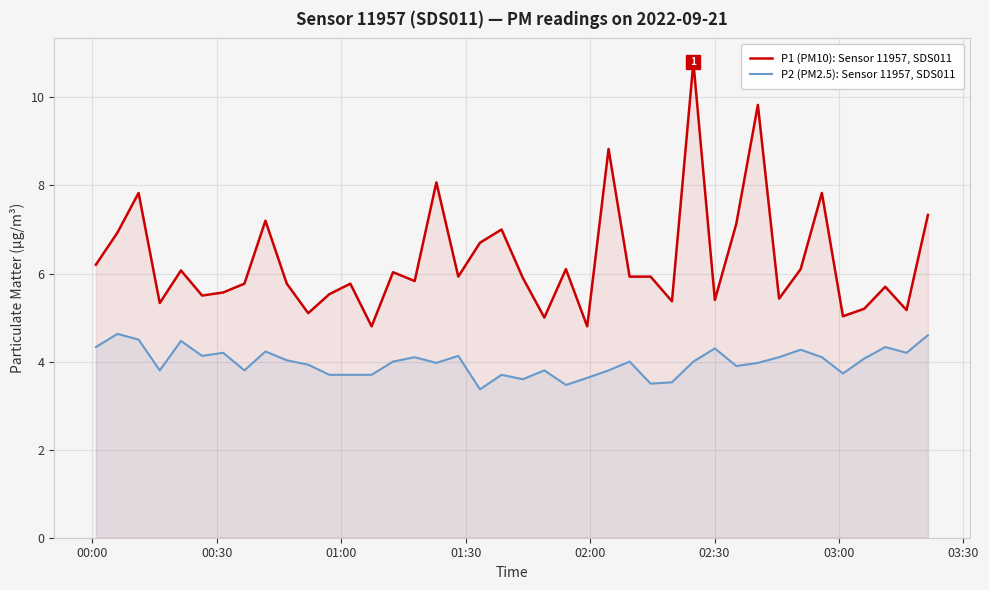

Reading left to right, extract all data points from this chart.

P1 (PM10): Sensor 11957, SDS011: 6.2	6.9	7.8	5.3	6.1	5.5	5.6	5.8	7.2	5.8	5.1	5.5	5.8	4.8	6.0	5.8	8.1	5.9	6.7	7.0	5.9	5.0	6.1	4.8	8.8	5.9	5.9	5.4	10.8	5.4	7.1	9.8	5.4	6.1	7.8	5.0	5.2	5.7	5.2	7.3
P2 (PM2.5): Sensor 11957, SDS011: 4.3	4.6	4.5	3.8	4.5	4.1	4.2	3.8	4.2	4.0	3.9	3.7	3.7	3.7	4.0	4.1	4.0	4.1	3.4	3.7	3.6	3.8	3.5	3.6	3.8	4.0	3.5	3.5	4.0	4.3	3.9	4.0	4.1	4.3	4.1	3.7	4.1	4.3	4.2	4.6